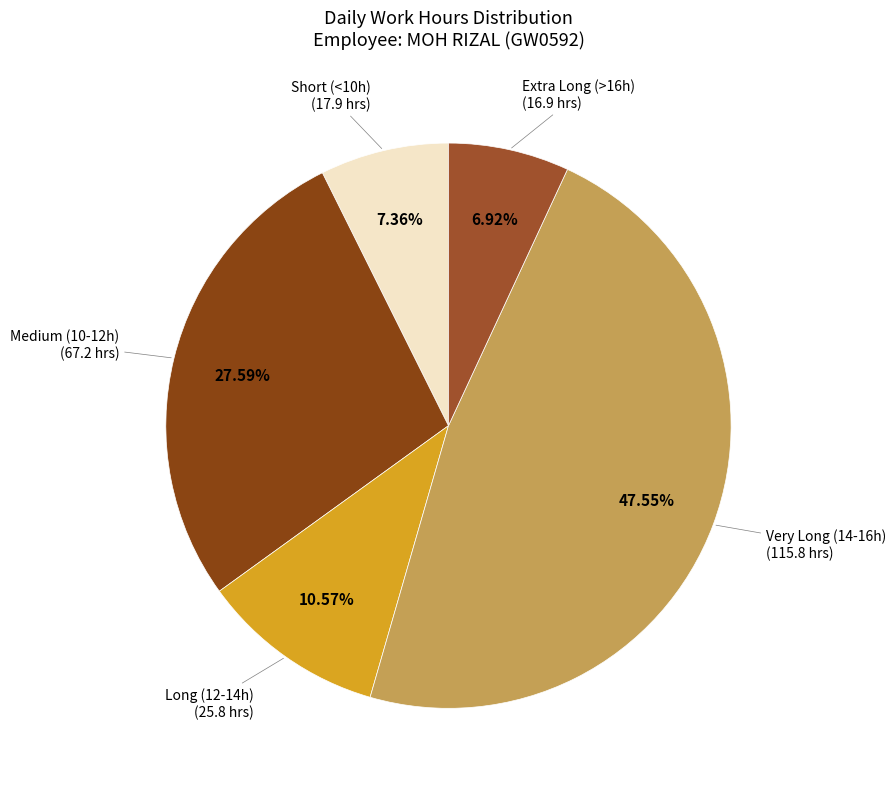

How many segments does this pie chart have?

5